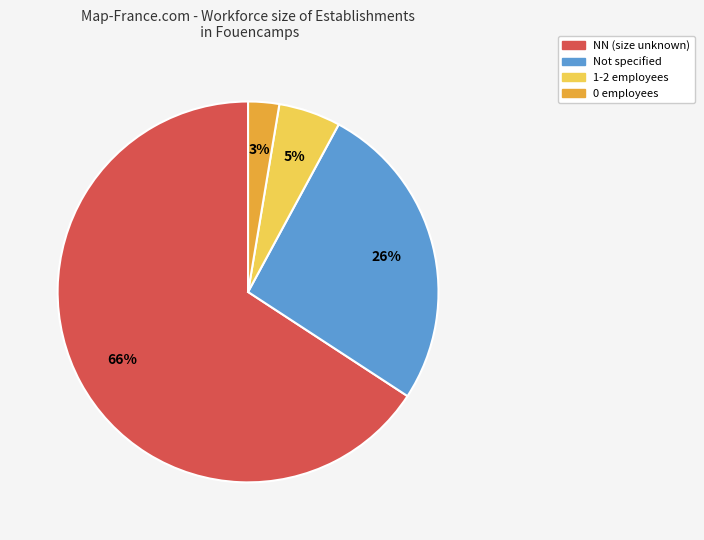

To the nearest percent, what is the average slice percentage?

25%